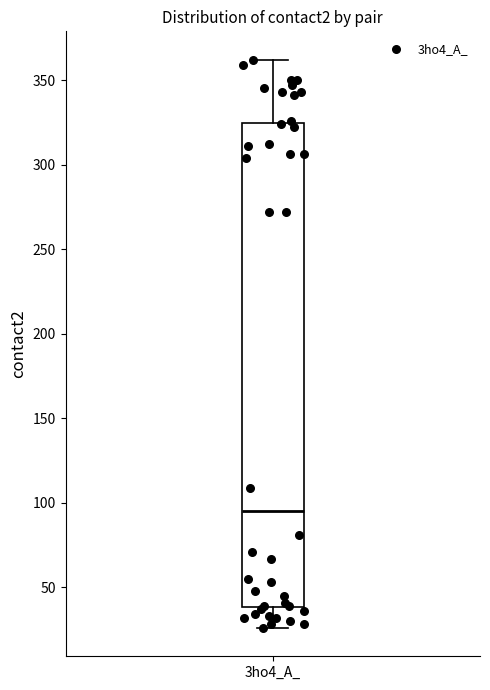

Transcribe this box plot: give where the median line is, the range the box spans, and where the two whiskers end, as read against the y-axis. The values are not printed on the chart, so give them approximately, as read against the axis.

median 95, box 40 to 325, whiskers 25 to 360